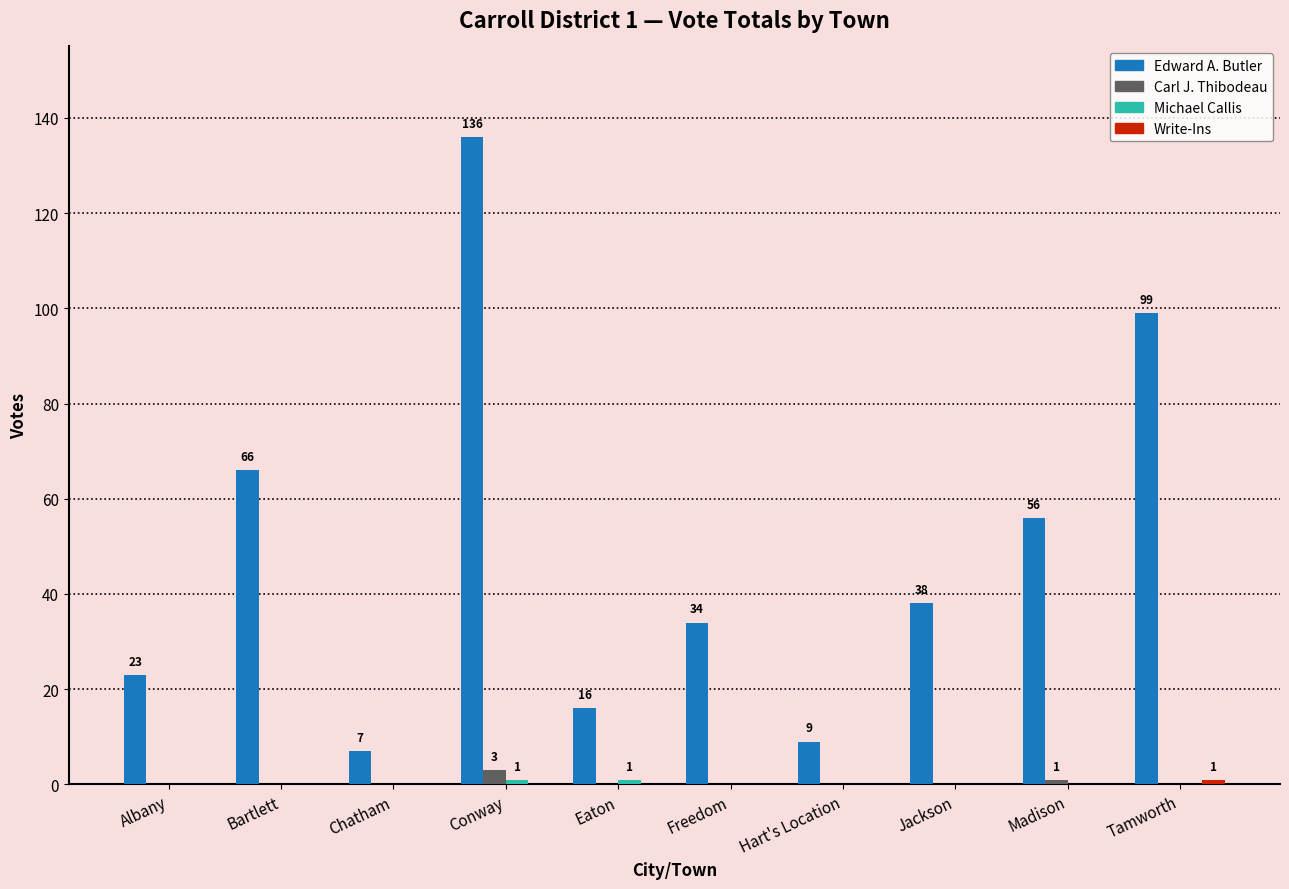

Between Conway and Tamworth, which series saw the biggest shift?

Edward A. Butler